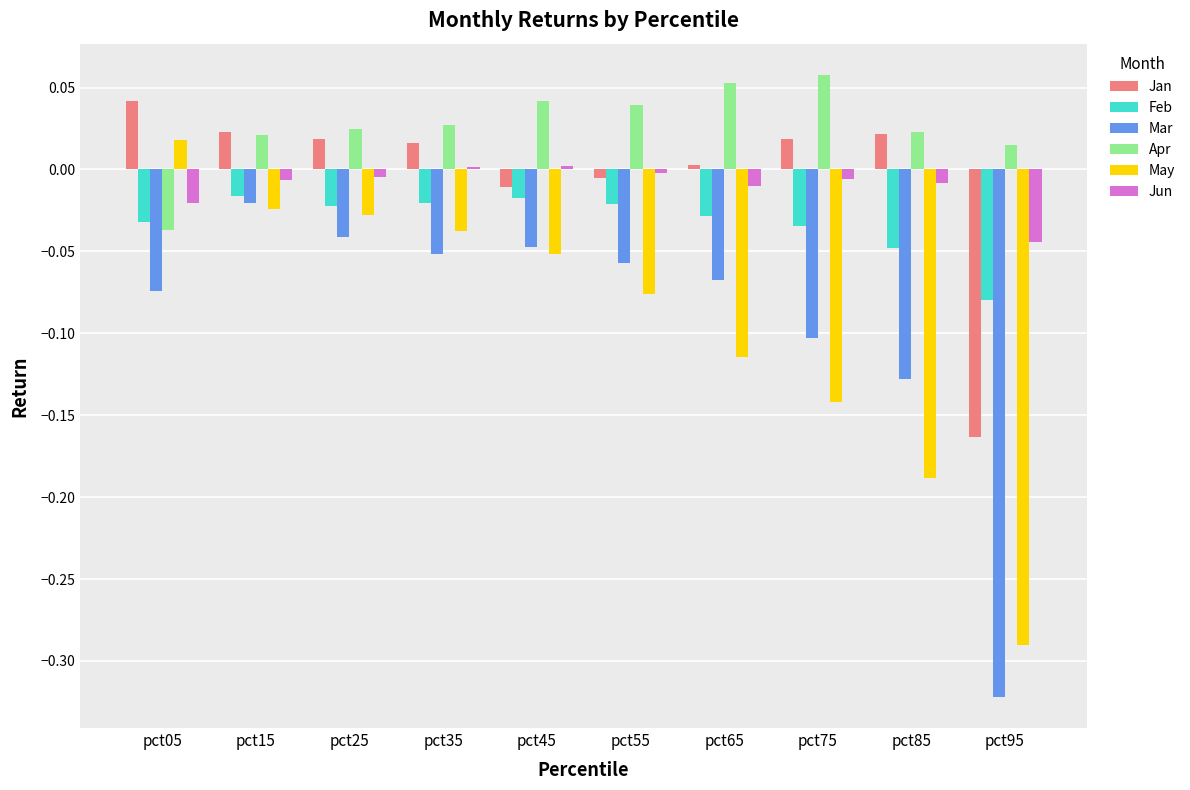

Which series changed the most between pct45 and pct85?

May